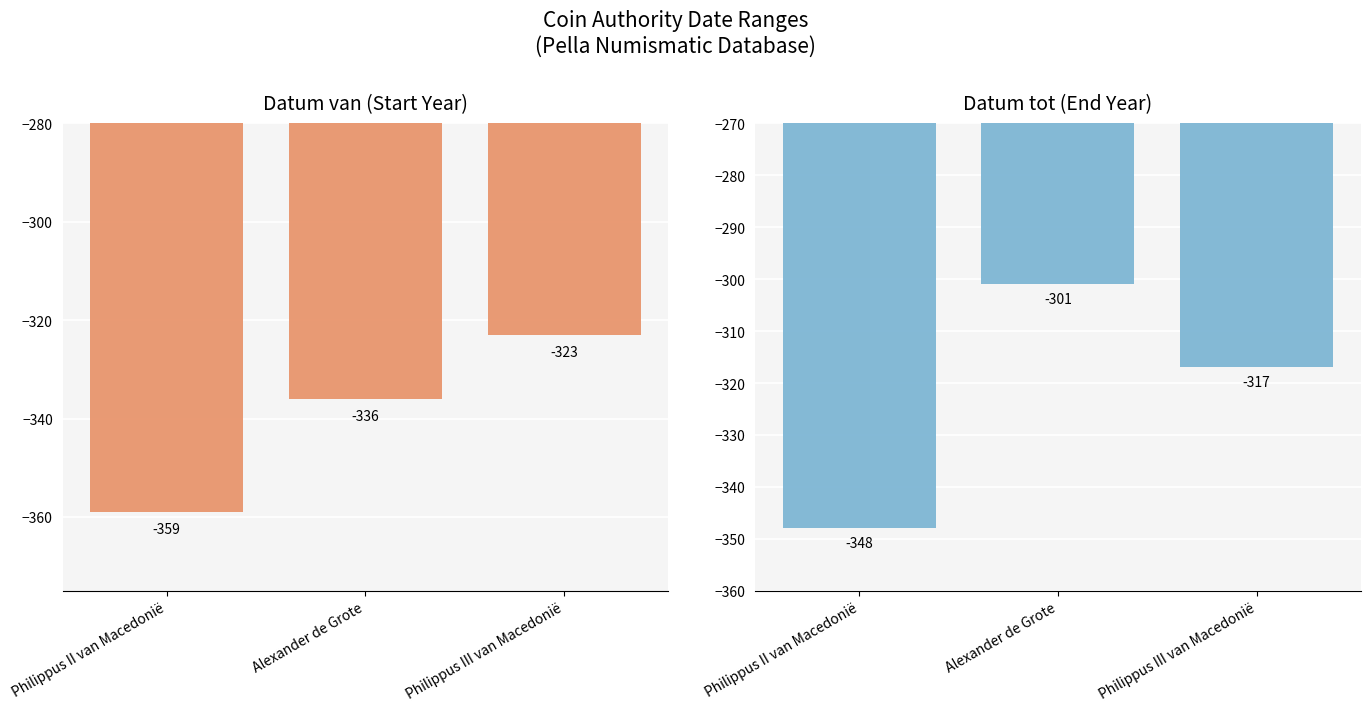

What is the label of the 2nd bar from the left?

Alexander de Grote